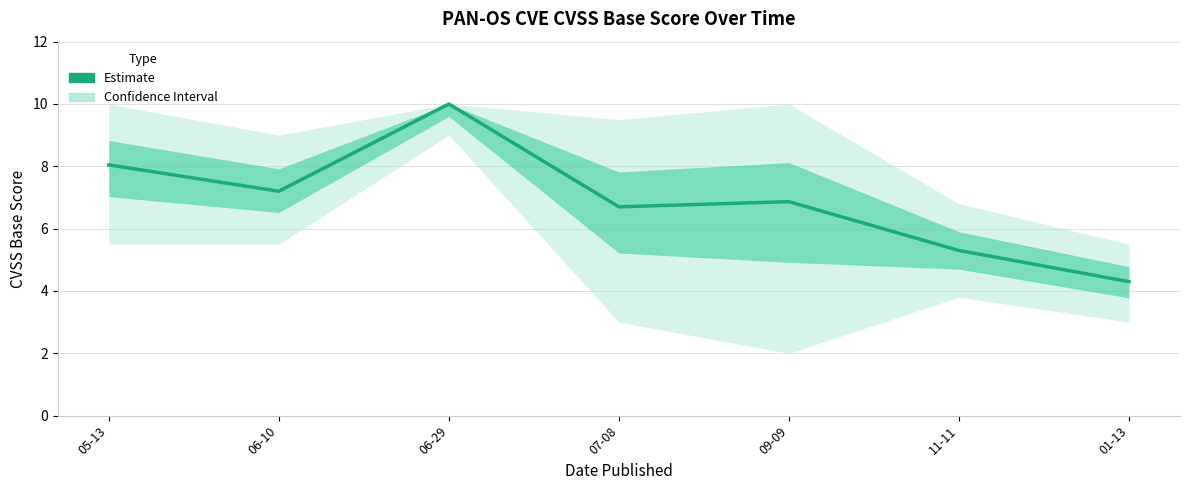

What position from the right is 01-13?

1